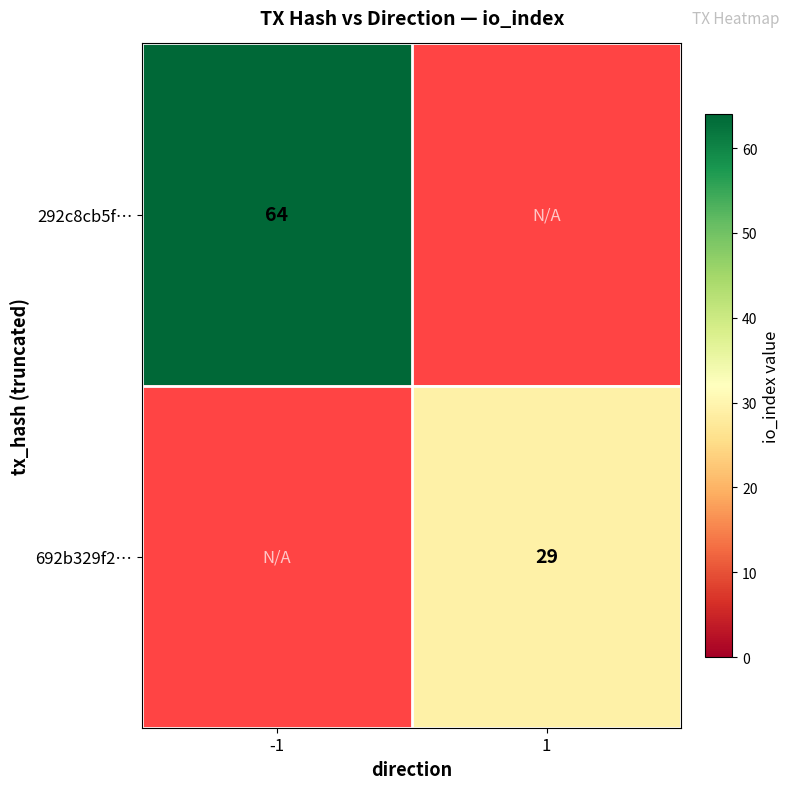

Which has a higher value, 1 or -1?

-1